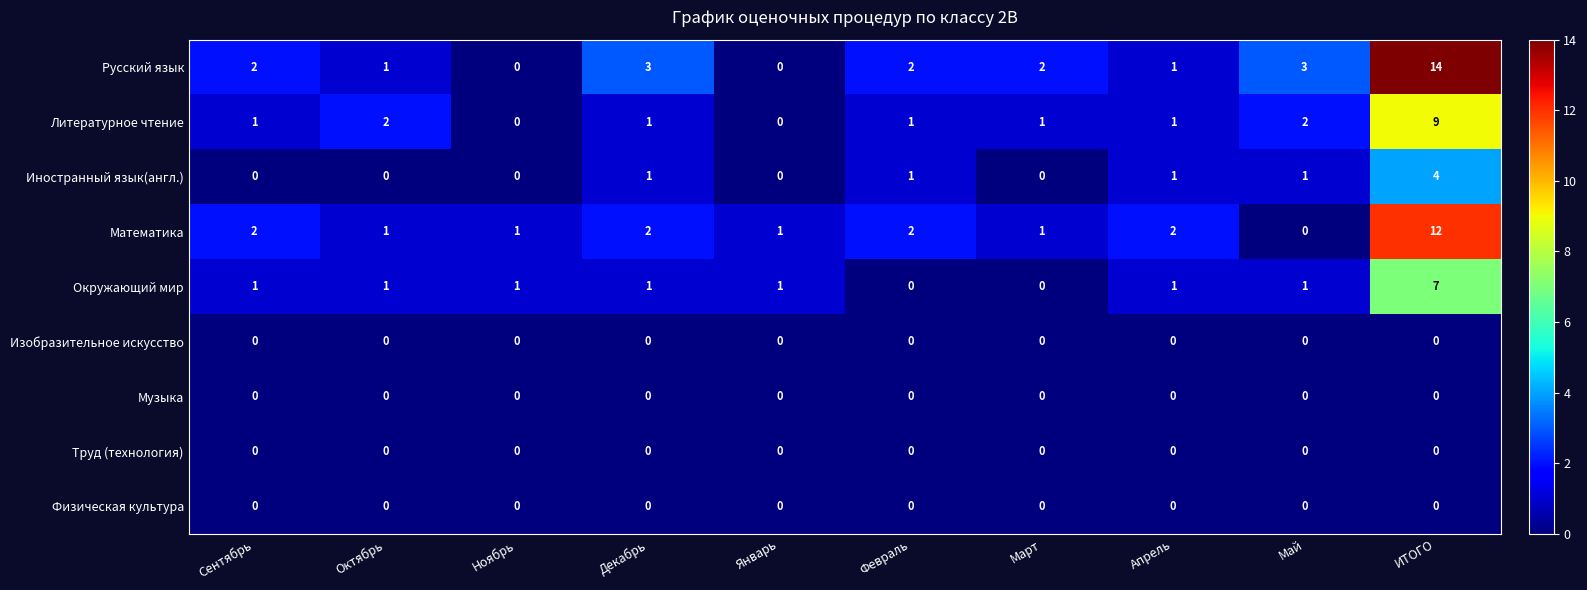

What is the total value across all series at ИТОГО?

46